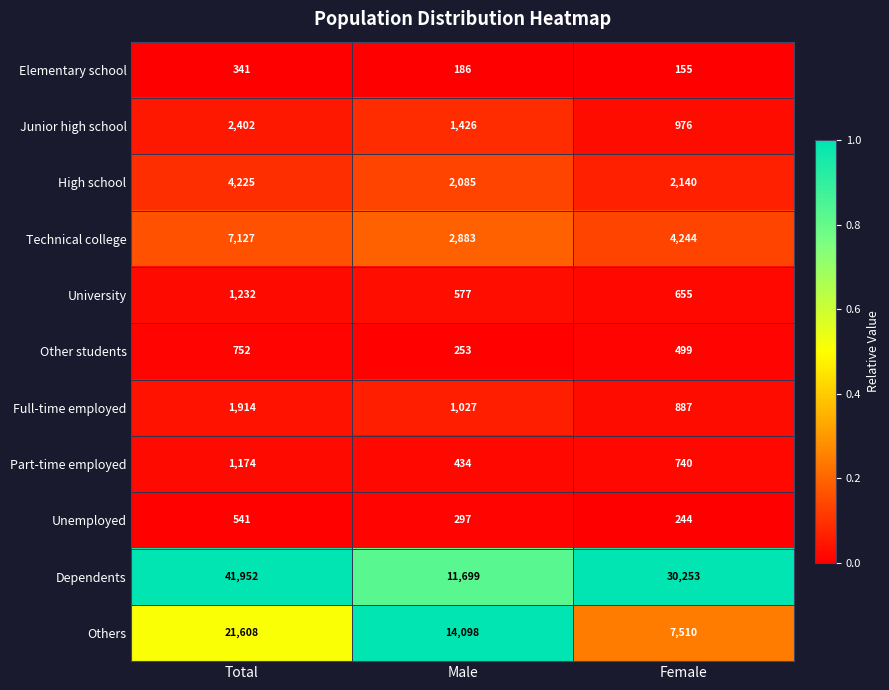

Rank the series by their maximum value, from highest to lowest.

Dependents, Others, Technical college, High school, Junior high school, Full-time employed, University, Part-time employed, Other students, Unemployed, Elementary school